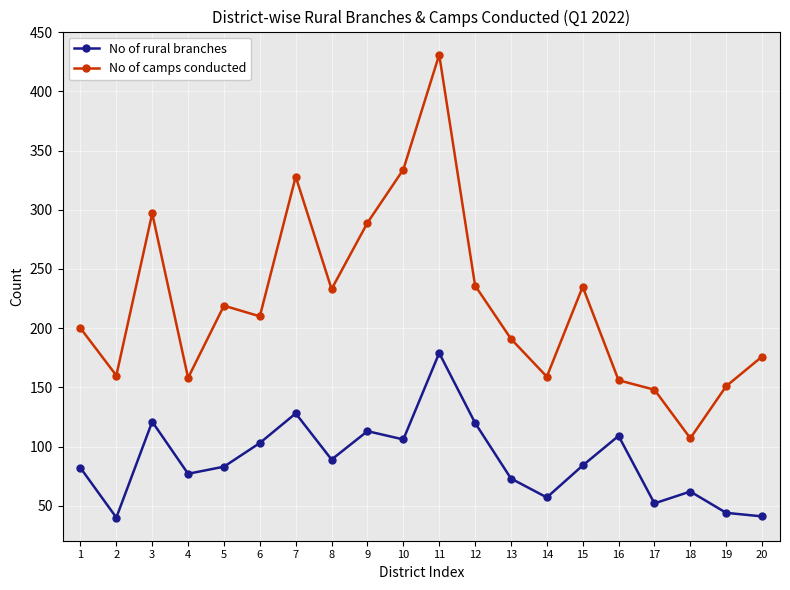

True or false: No of camps conducted and No of rural branches intersect in this chart.

False